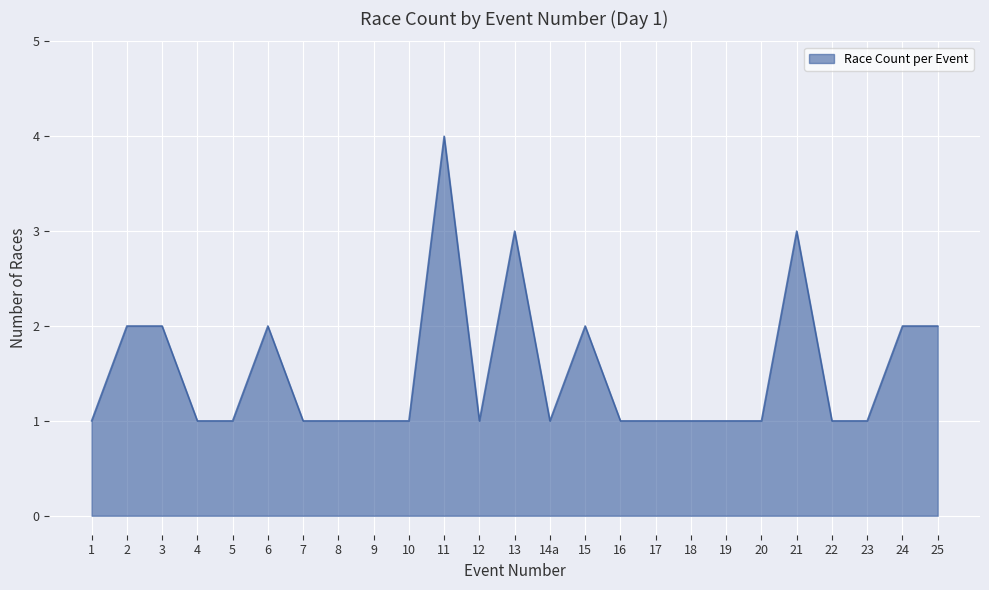

What is the maximum value shown in the chart?

4